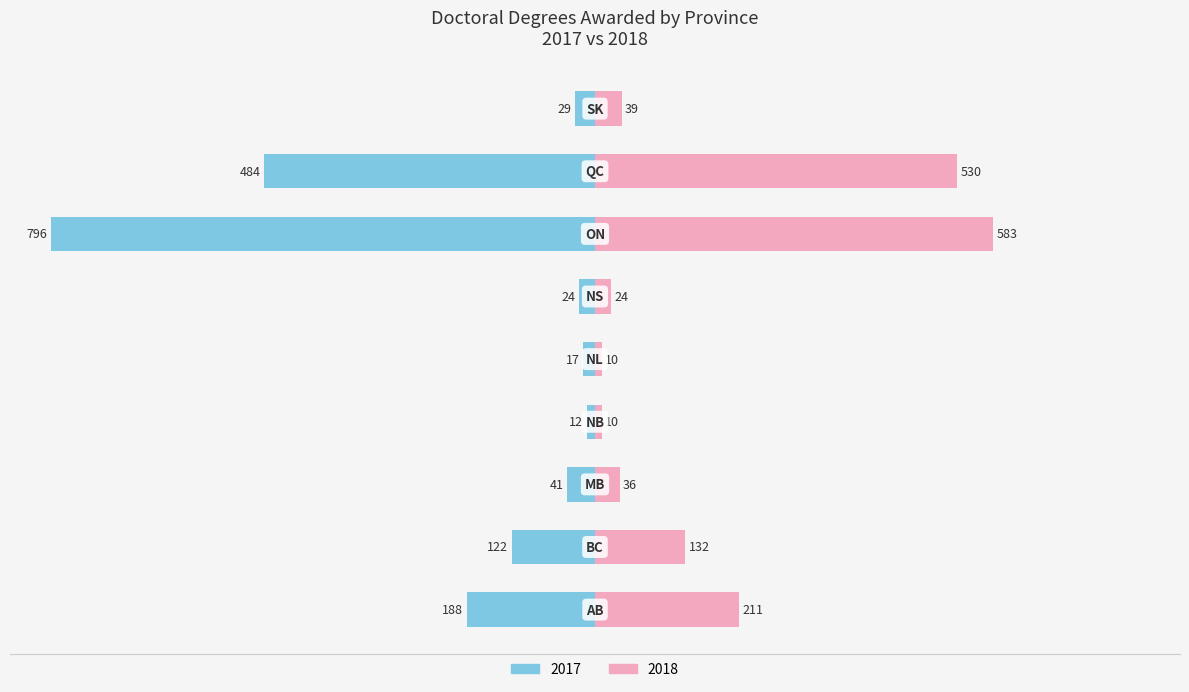

At which label does 2018 reach its minimum?

NB